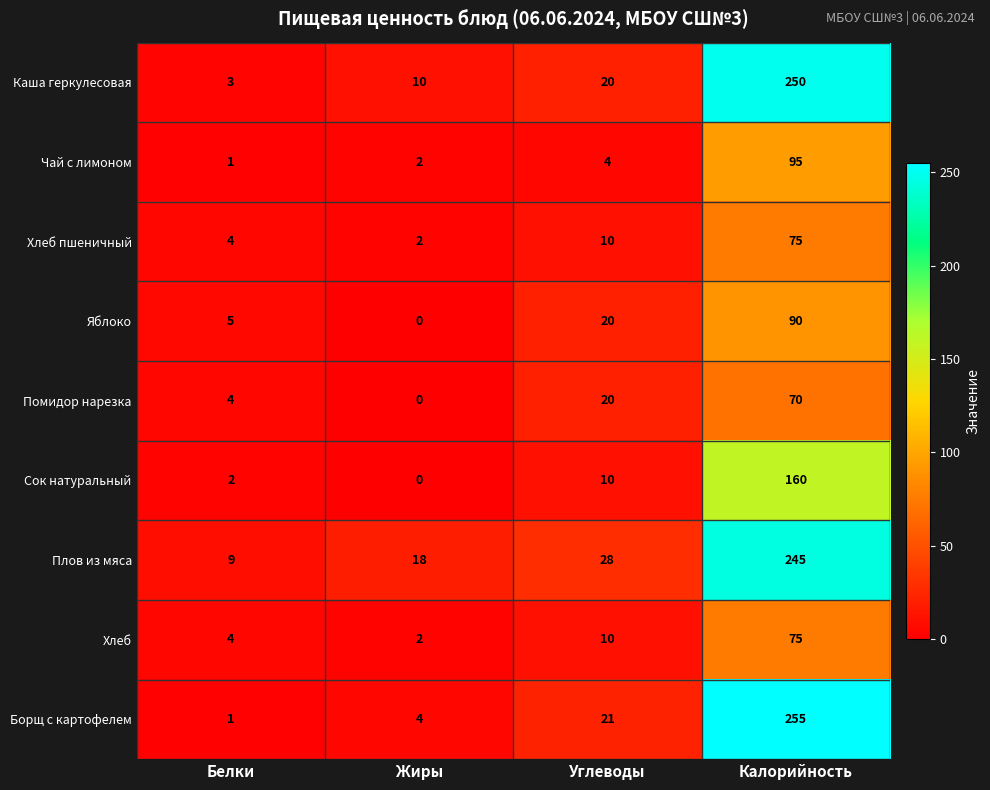

Between Белки and Жиры, which series saw the biggest shift?

Плов из мяса